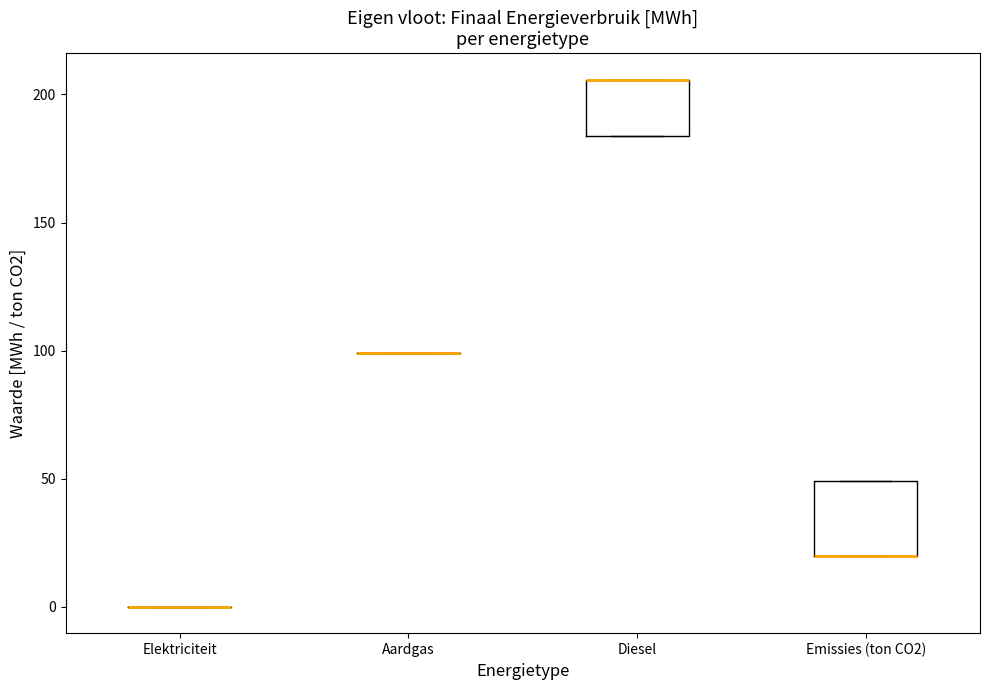

Which box is the tallest, from its lower edge to its upper edge?

Emissies (ton CO2)